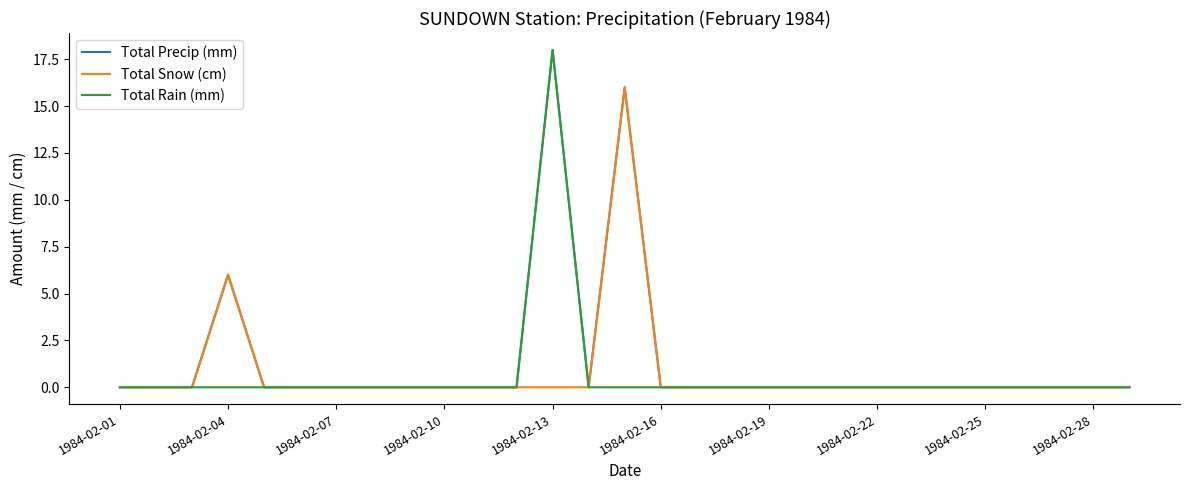

Which series has the largest range (max minus min)?

Total Precip (mm)